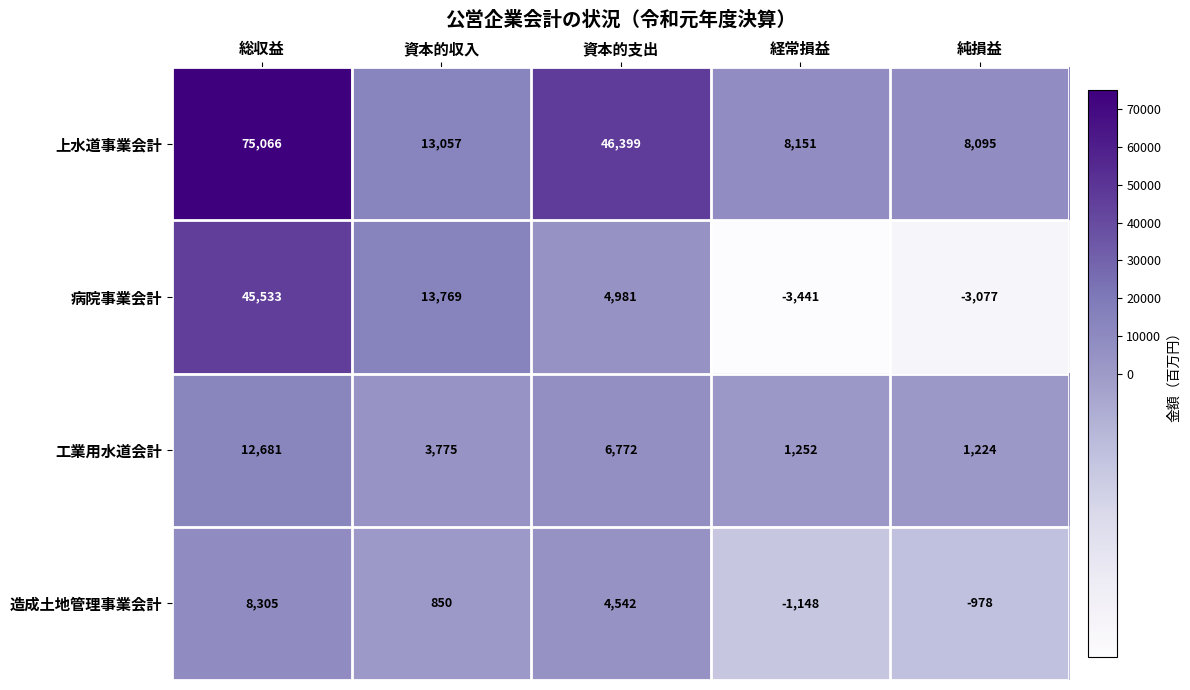

Is it true that 造成土地管理事業会計 equals 4542 at 資本的支出?

True